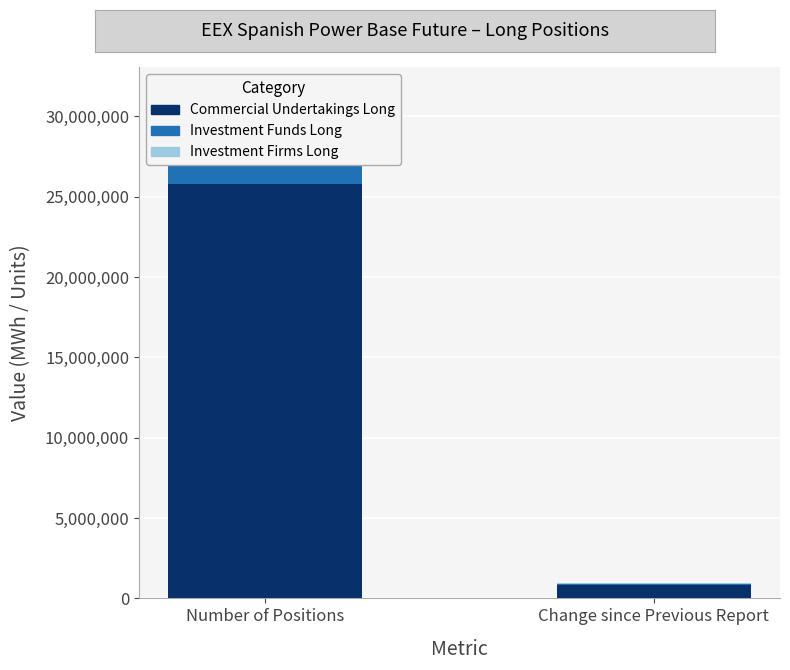

What is the minimum value shown in the chart?

52801